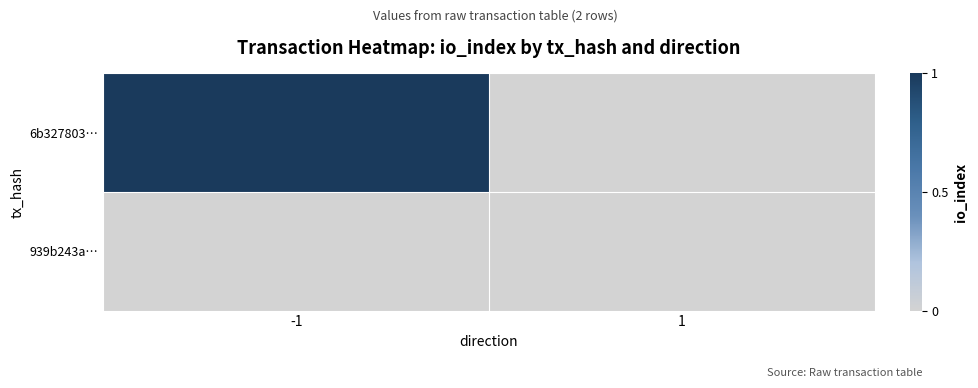

At 1, list the series in order from smallest to largest.

6b327803…, 939b243a…